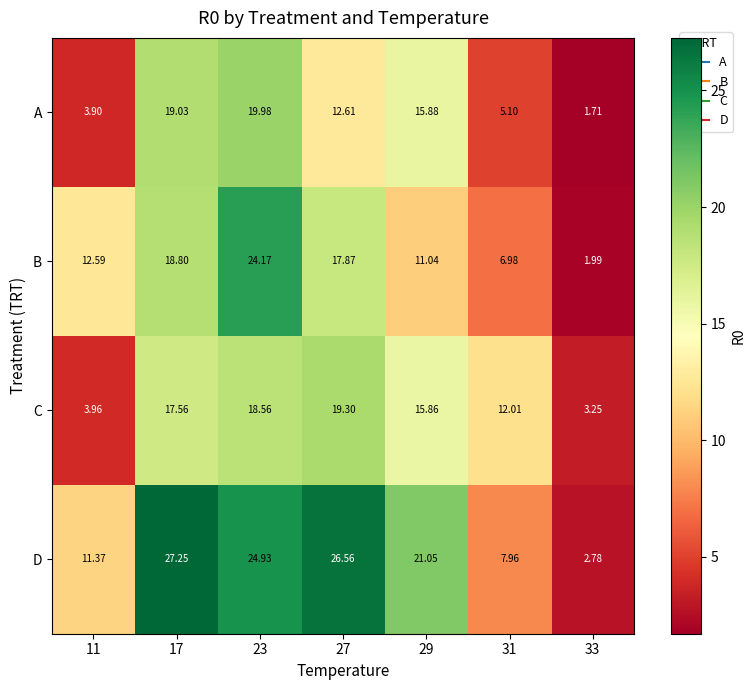

At which category is the sum across all series the highest?

23